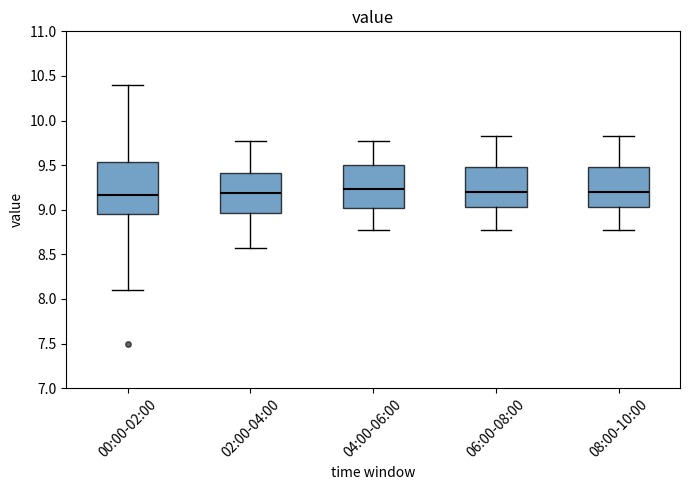

Reading left to right, transcribe this box plot: for each box, give where its median line is, the range the box spans, and where its two whiskers end, as read against the y-axis. The values are not printed on the chart, so give them approximately, as read against the axis.

00:00-02:00: median 9.15, box 8.95 to 9.55, whiskers 8.10 to 10.40
02:00-04:00: median 9.20, box 8.95 to 9.40, whiskers 8.55 to 9.75
04:00-06:00: median 9.25, box 9.00 to 9.50, whiskers 8.75 to 9.75
06:00-08:00: median 9.20, box 9.05 to 9.50, whiskers 8.75 to 9.85
08:00-10:00: median 9.20, box 9.05 to 9.50, whiskers 8.75 to 9.85